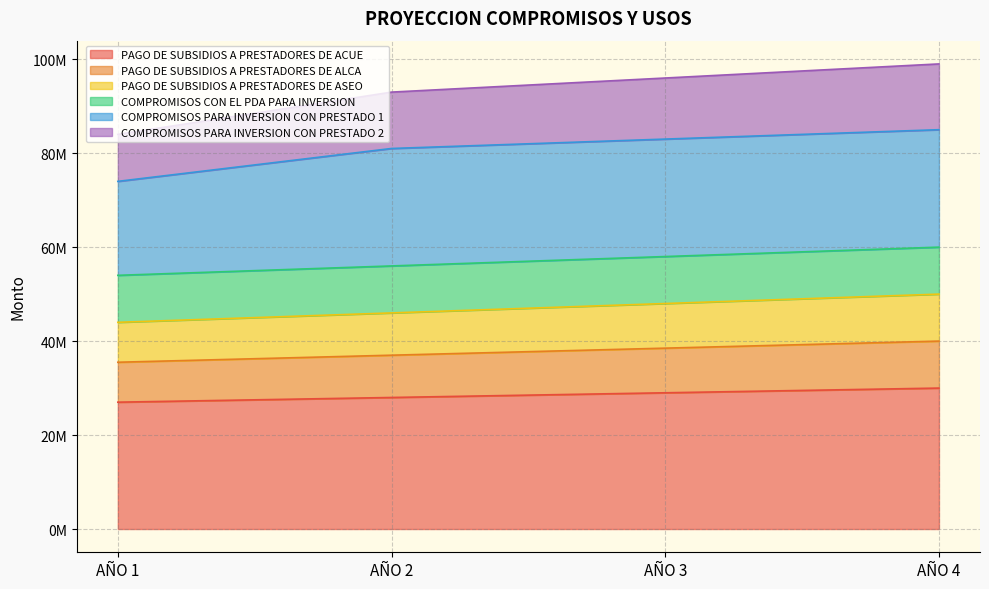

At which label does COMPROMISOS PARA INVERSION CON PRESTADO 2 reach its minimum?

AÑO 1